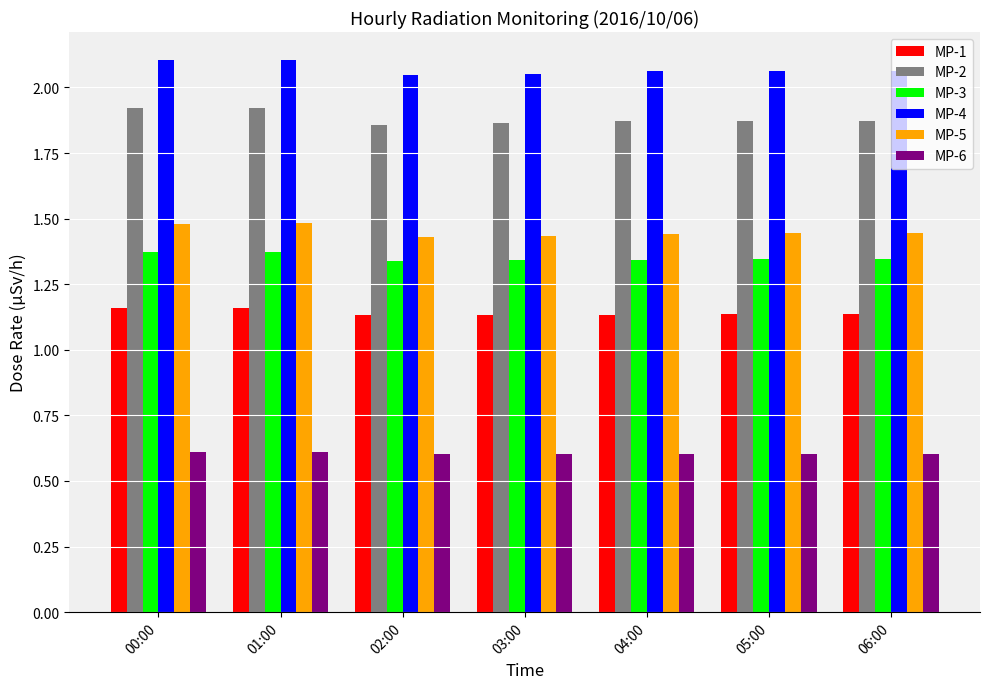

Is it true that MP-4 equals 2.1 at 04:00?

True